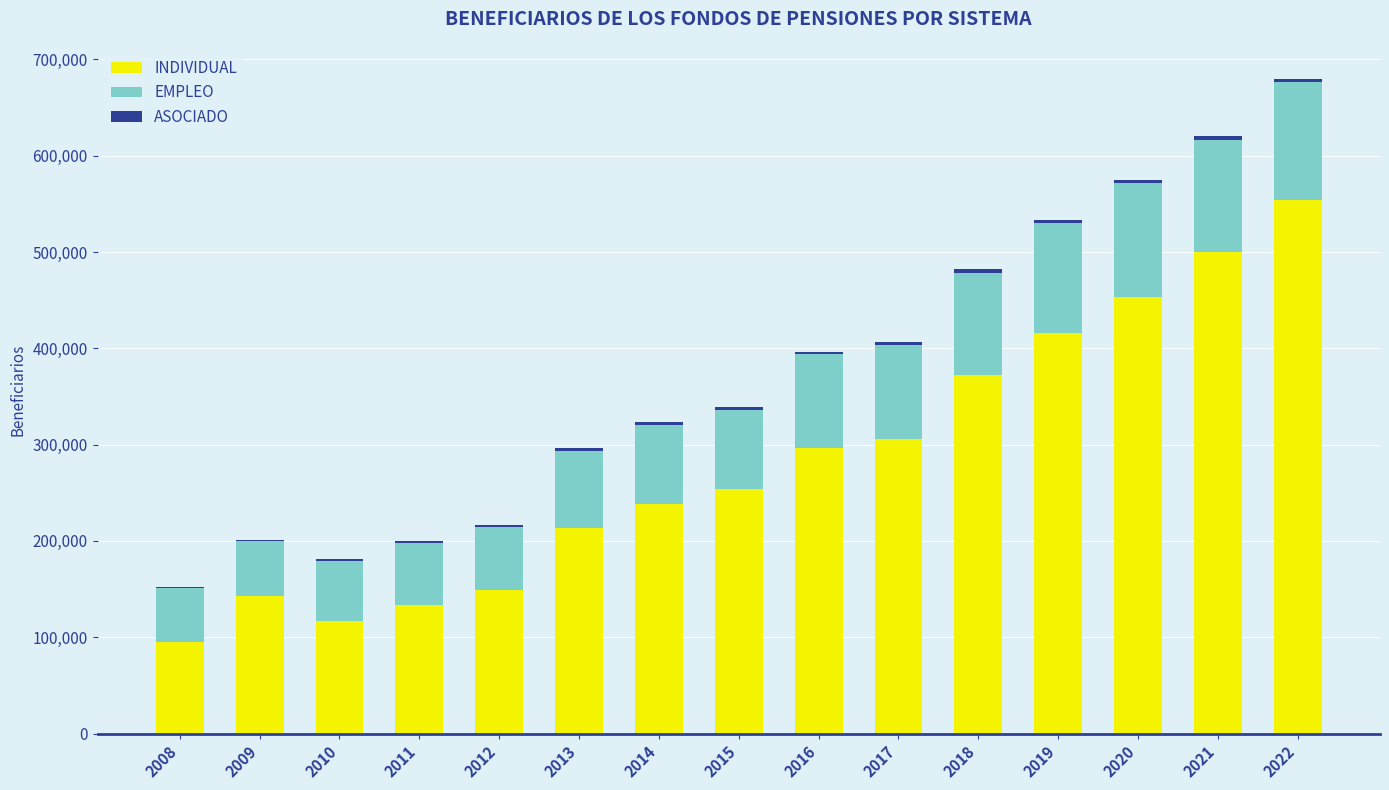

What is the maximum value for INDIVIDUAL?

554066